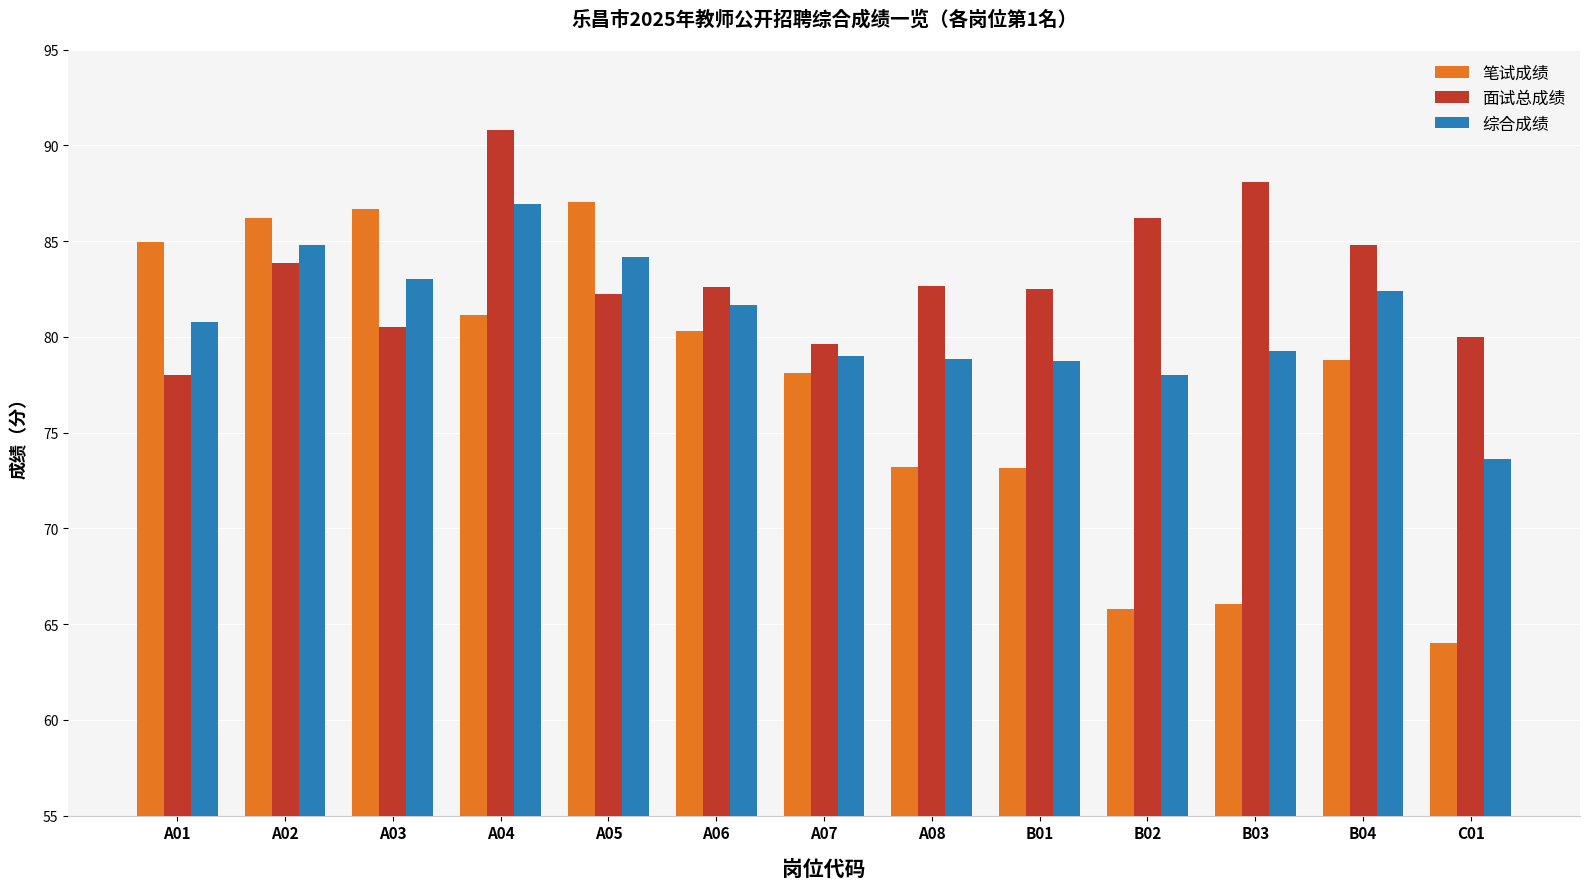

Which category has the lowest value across all series?

C01